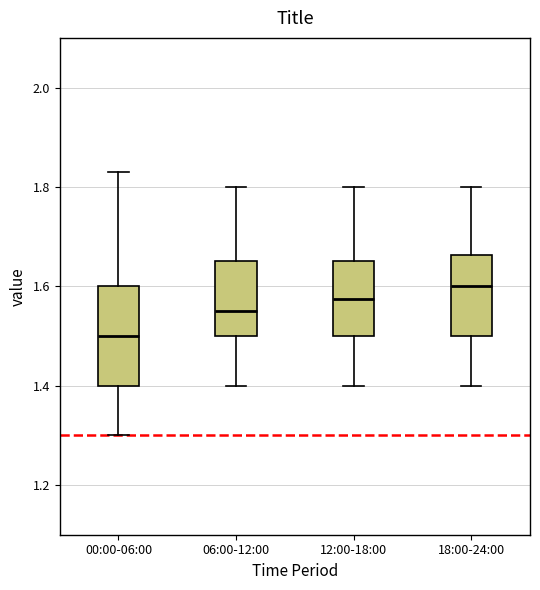

Reading left to right, transcribe this box plot: for each box, give where its median line is, the range the box spans, and where its two whiskers end, as read against the y-axis. The values are not printed on the chart, so give them approximately, as read against the axis.

00:00-06:00: median 1.50, box 1.40 to 1.60, whiskers 1.30 to 1.84
06:00-12:00: median 1.56, box 1.50 to 1.66, whiskers 1.40 to 1.80
12:00-18:00: median 1.58, box 1.50 to 1.66, whiskers 1.40 to 1.80
18:00-24:00: median 1.60, box 1.50 to 1.66, whiskers 1.40 to 1.80